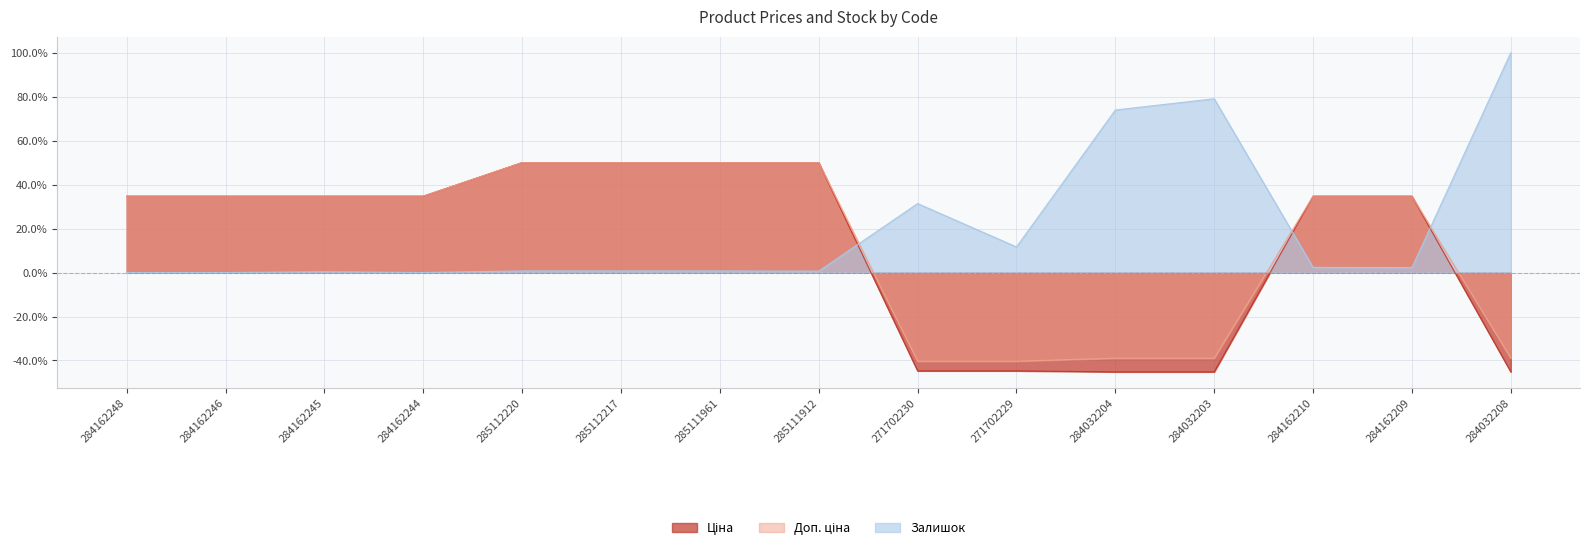

Which series has the largest range (max minus min)?

Залишок